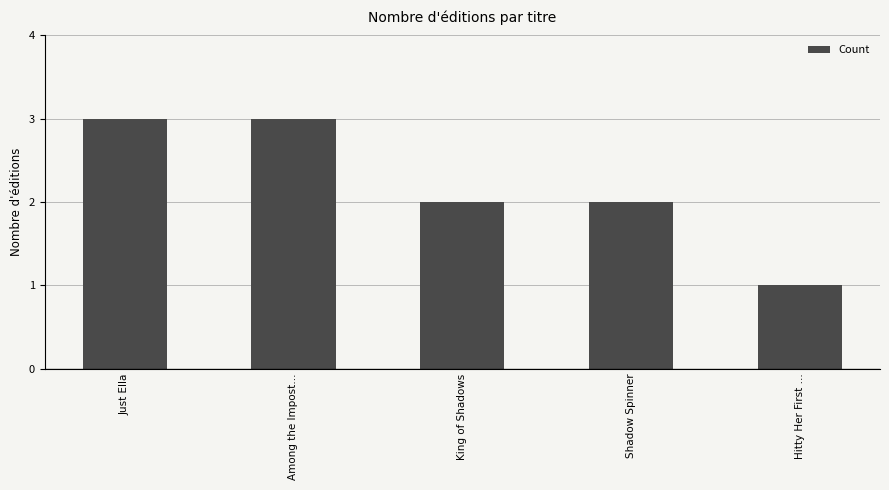

Which label corresponds to the smallest value in the chart?

Hitty Her First …